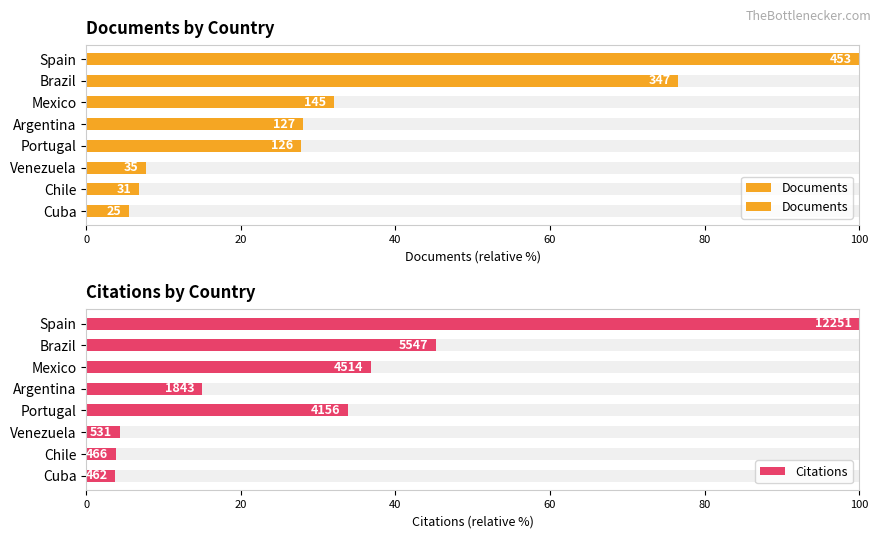

What are all the series names shown in the legend?

Documents, Citations